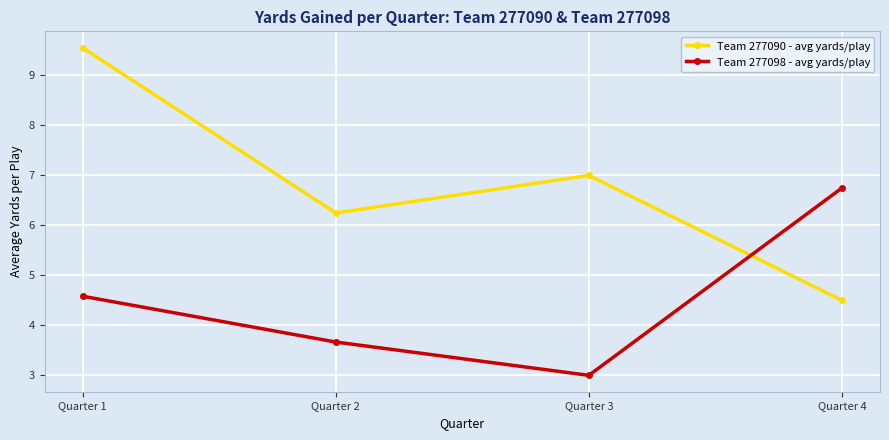

How many times do Team 277090 - avg yards/play and Team 277098 - avg yards/play cross each other?

1